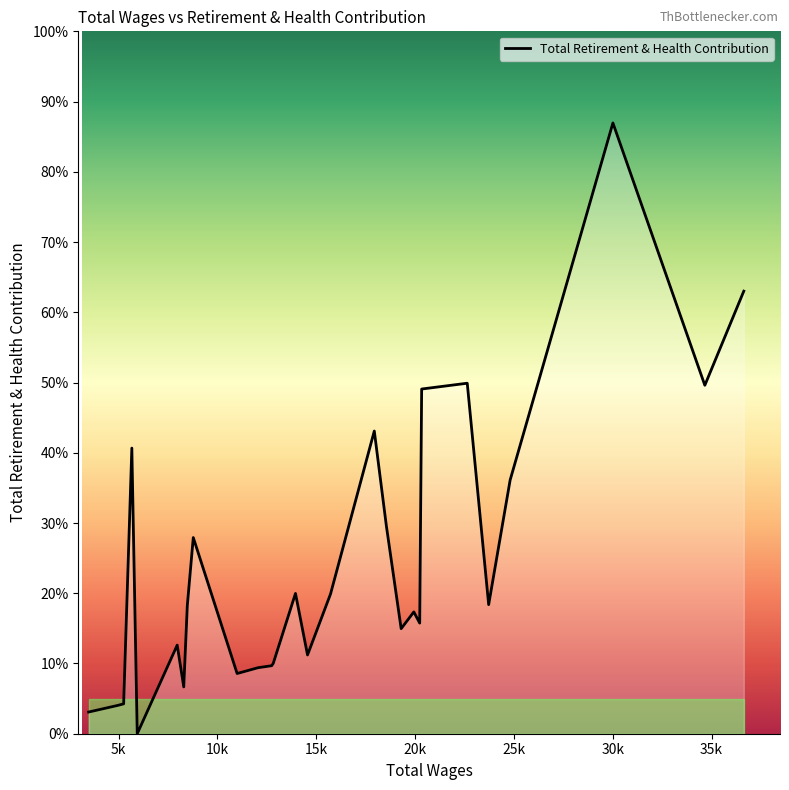

Does the chart have visible grid lines?

No